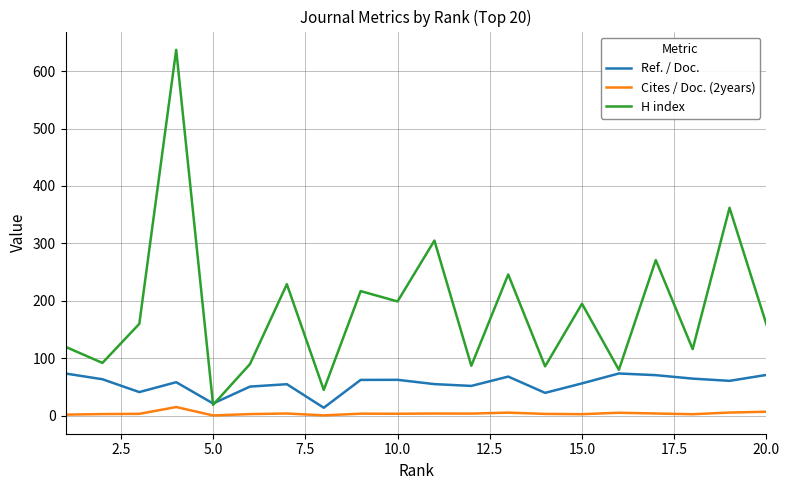

Which series has the widest spread of values?

H index